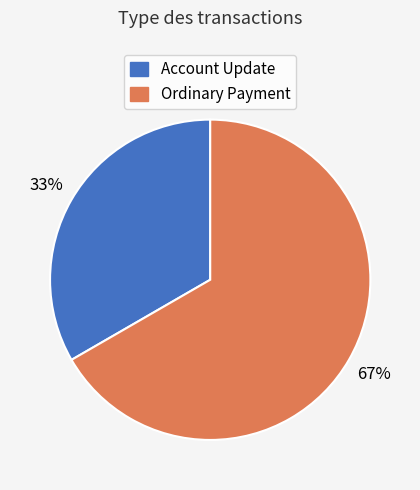

What is the majority slice?

Ordinary Payment